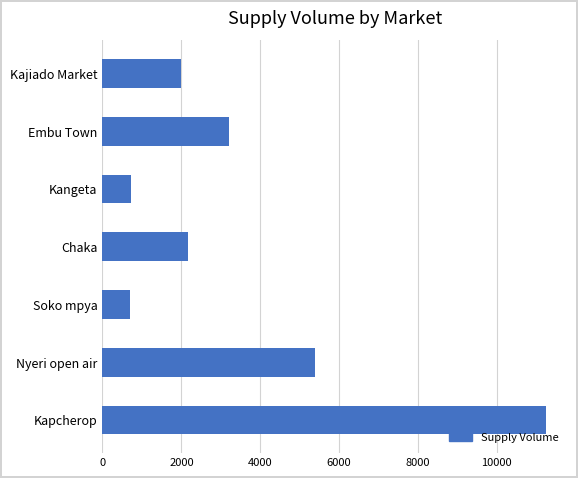

What is the difference between the second highest and second lowest values?

4680